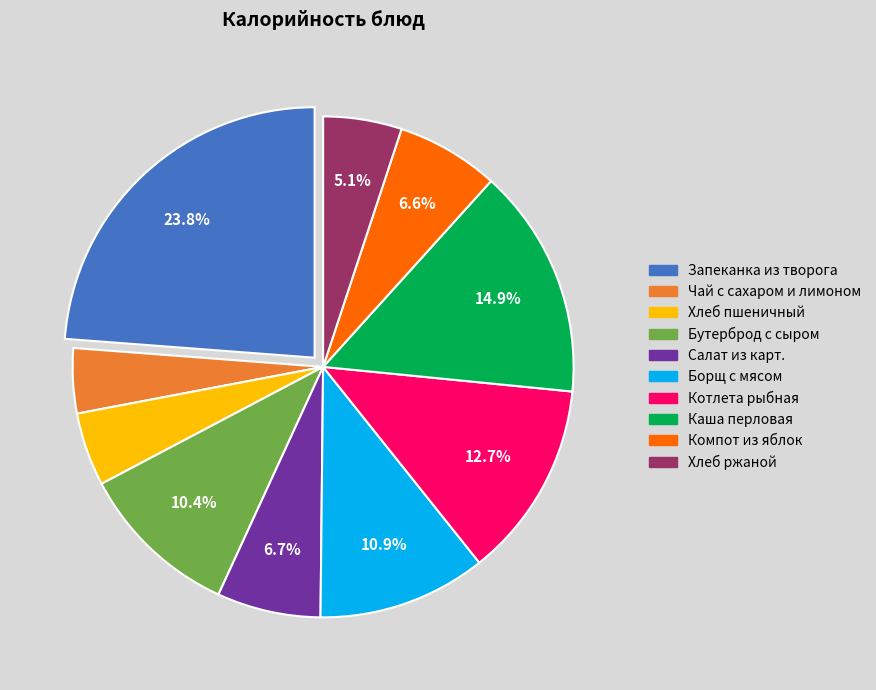

To the nearest percent, what is the average slice percentage?

10%